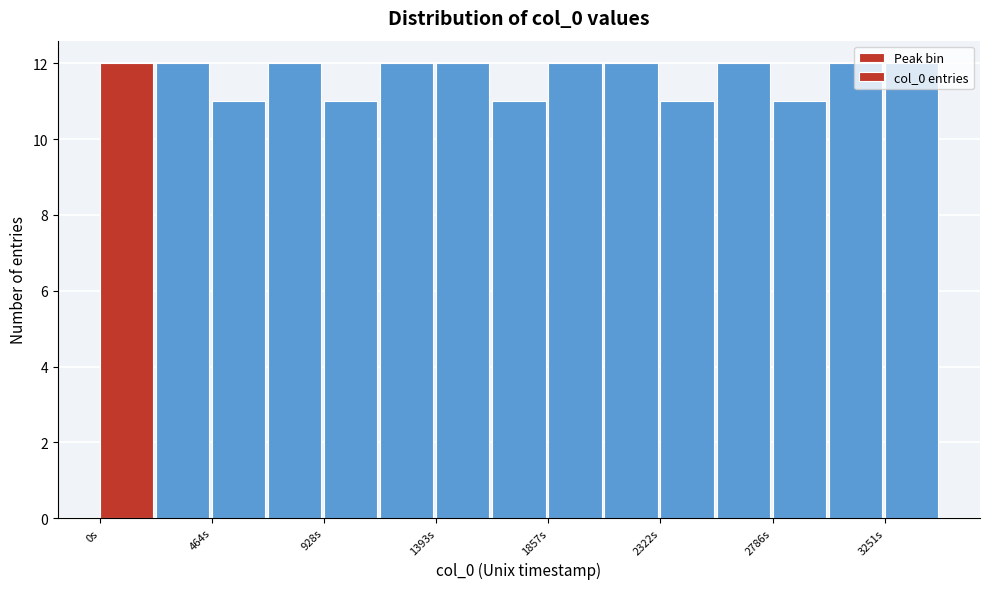

Reading left to right, list every bar in this chart as the range it spans on the x-axis followed by its height. Neither the bar edges nor the heights are printed on the chart, so give them approximately, as read against the axes.

0 to 250: 12
250 to 450: 12
450 to 700: 11
700 to 950: 12
950 to 1150: 11
1150 to 1400: 12
1400 to 1650: 12
1650 to 1850: 11
1850 to 2100: 12
2100 to 2300: 12
2300 to 2550: 11
2550 to 2800: 12
2800 to 3000: 11
3000 to 3250: 12
3250 to 3500: 12